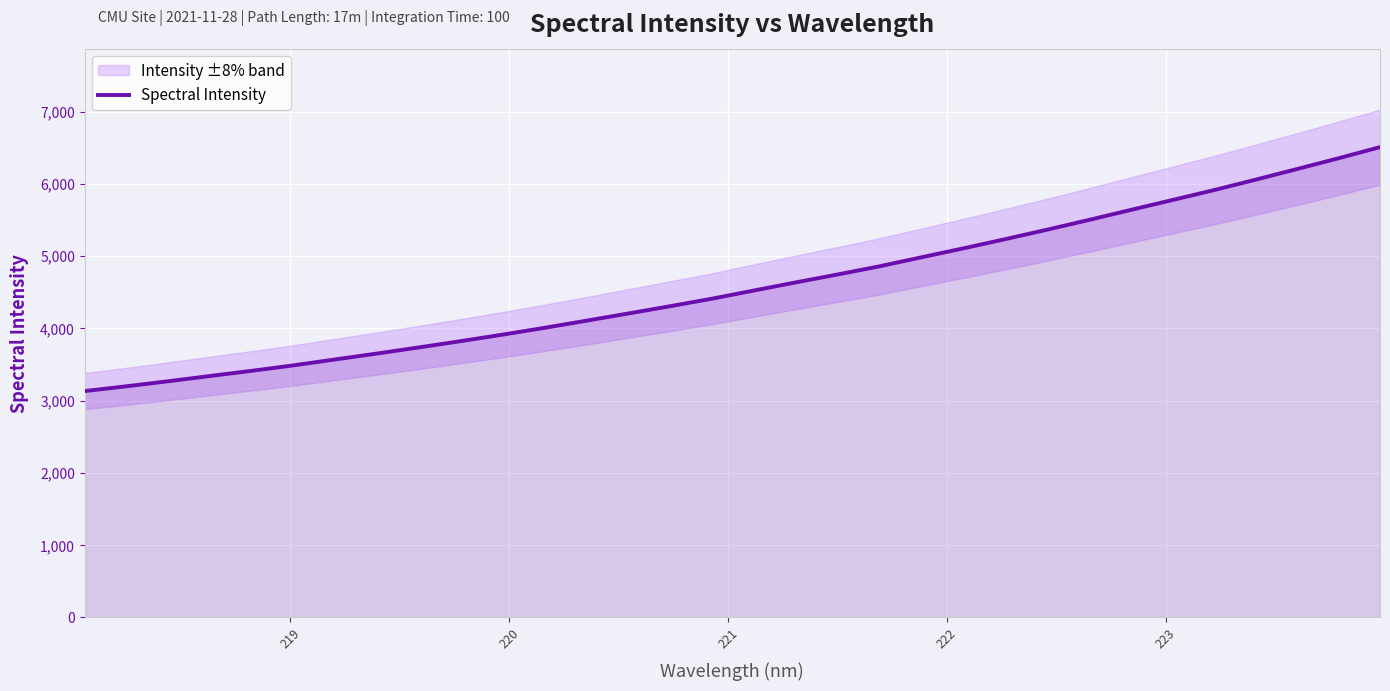

True or false: the data shows 2950.9 at 17.

False